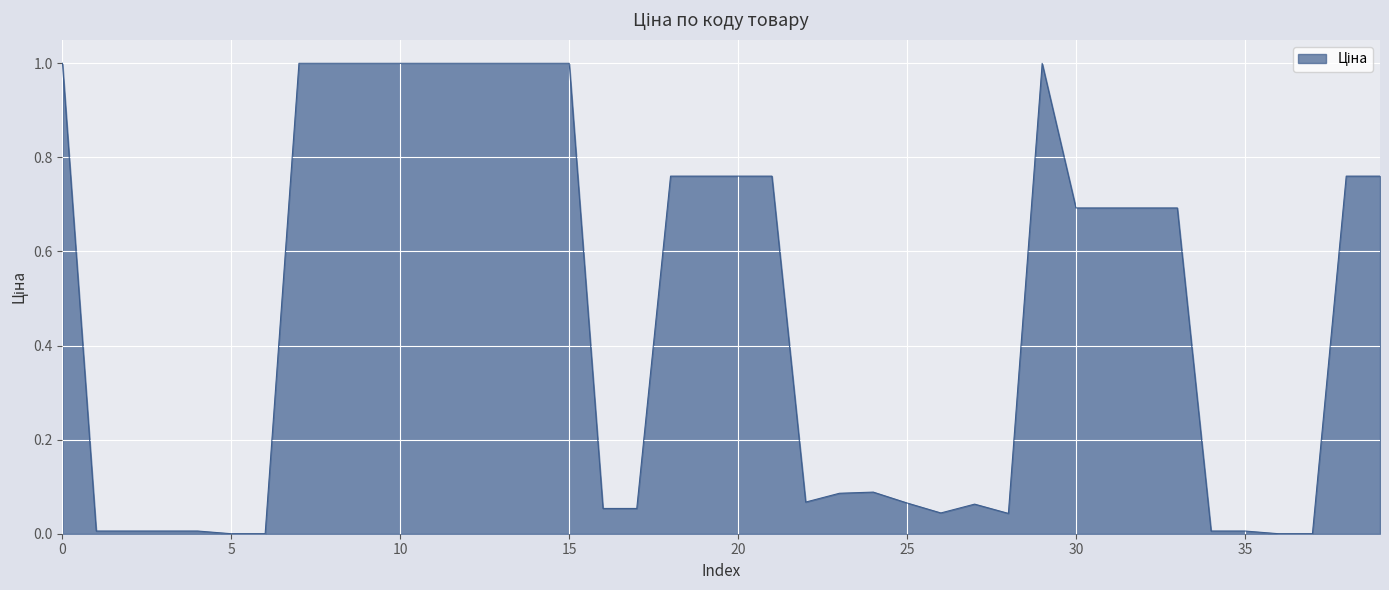

What is the maximum value shown in the chart?

1.0